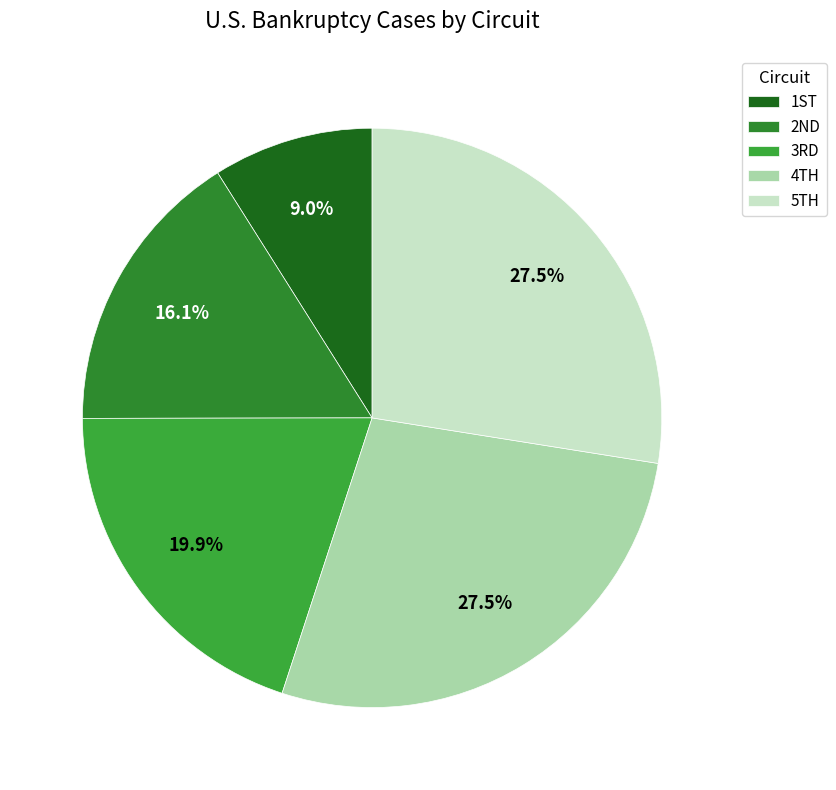

How many slices are in this pie chart?

5